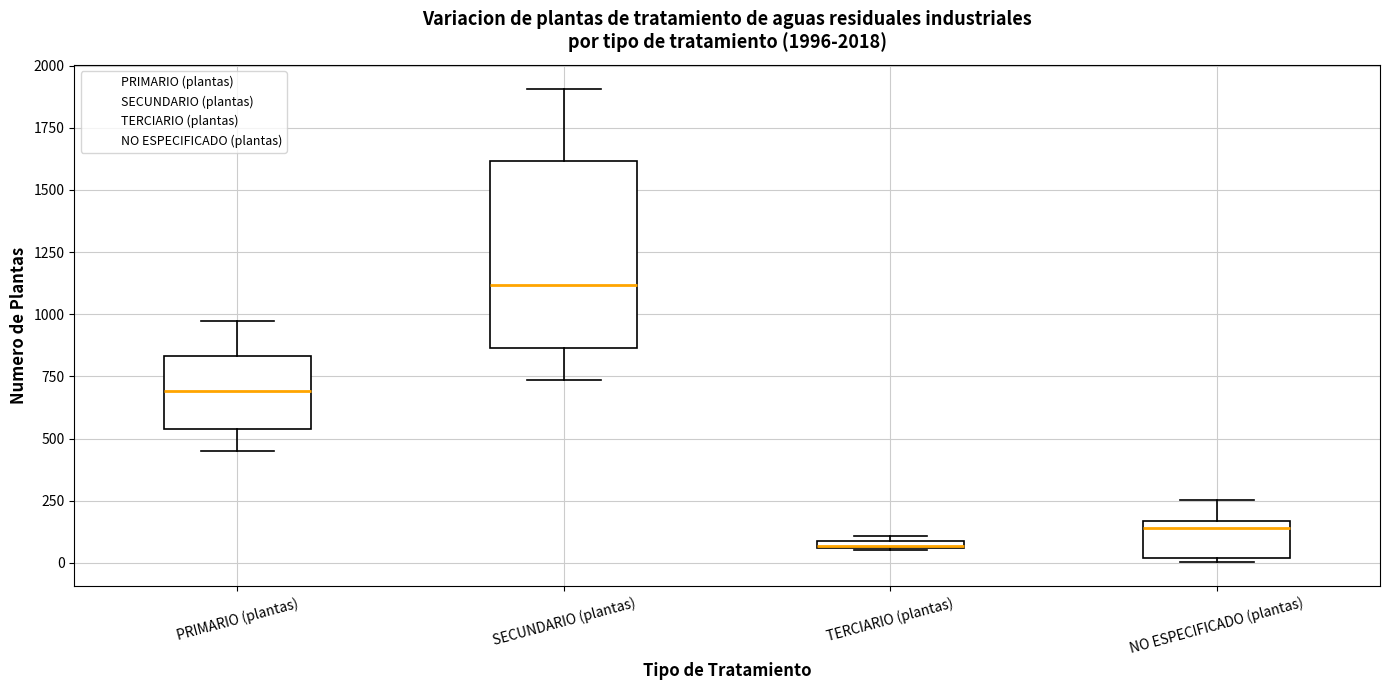

Which box is the tallest, from its lower edge to its upper edge?

SECUNDARIO (plantas)